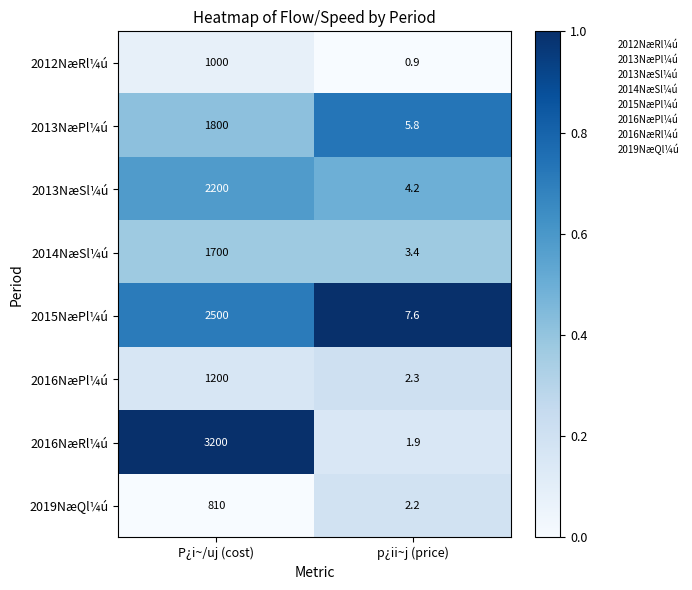

The 2016NæRl¼ú series shows 1.9 at p¿ii~j (price). True or false?

True